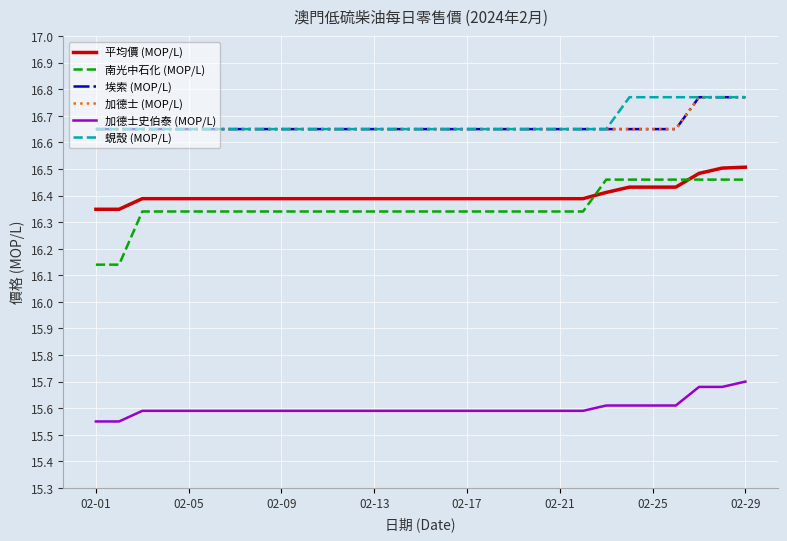

True or false: 蜆殼 (MOP/L) has more than 2 interior local peaks.

False